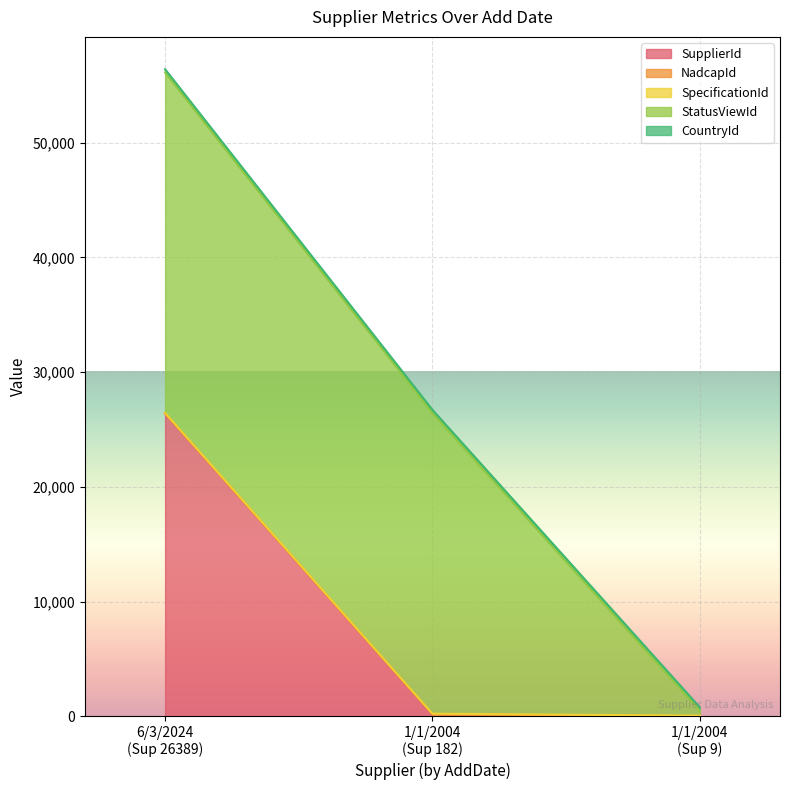

What is the minimum value for SpecificationId?

53